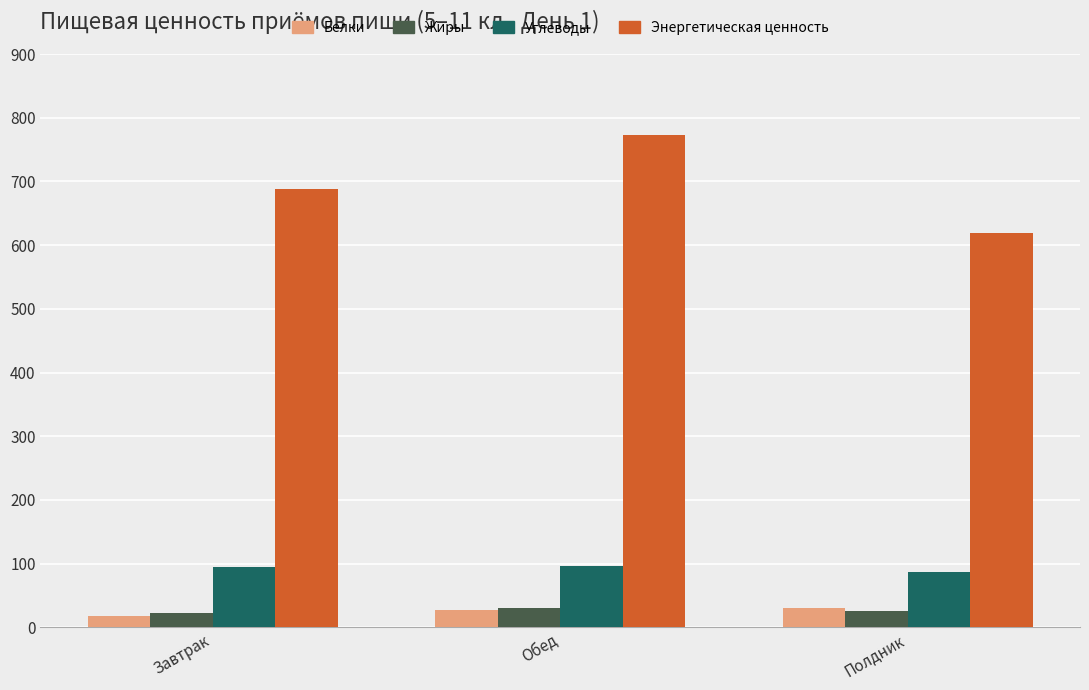

At which label does Энергетическая ценность reach its minimum?

Полдник